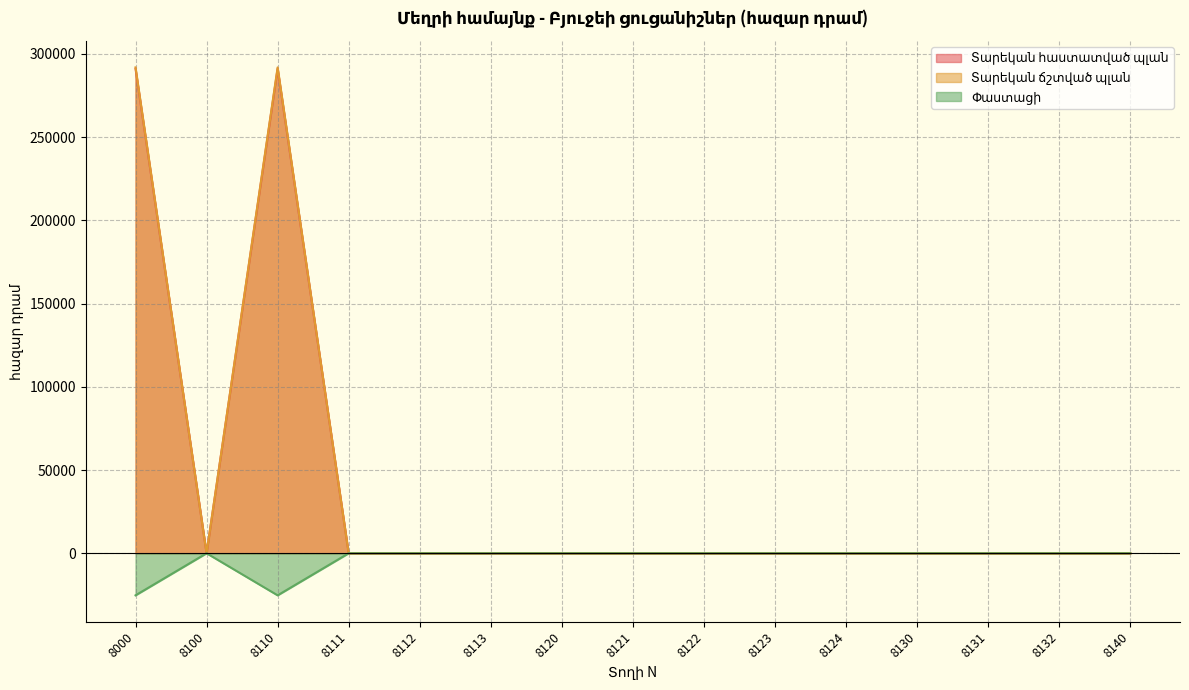

True or false: Տարեկան հաստատված պլան has more than 2 points higher than both neighbors.

False